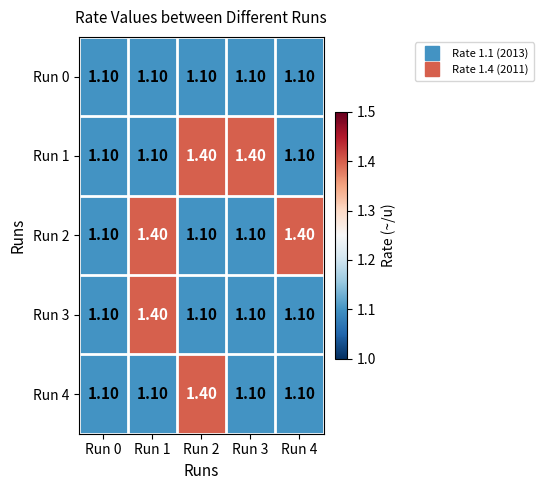

What is the average value of the Run 0 series?

1.1